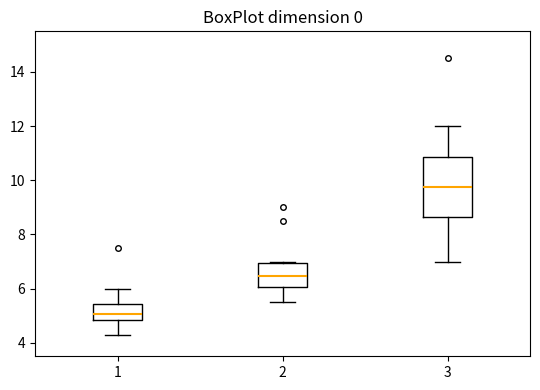

Where does the median line of the box at x = 2 sit on the y-axis? The values are not printed on the chart, so give them approximately, as read against the axis.

6.4